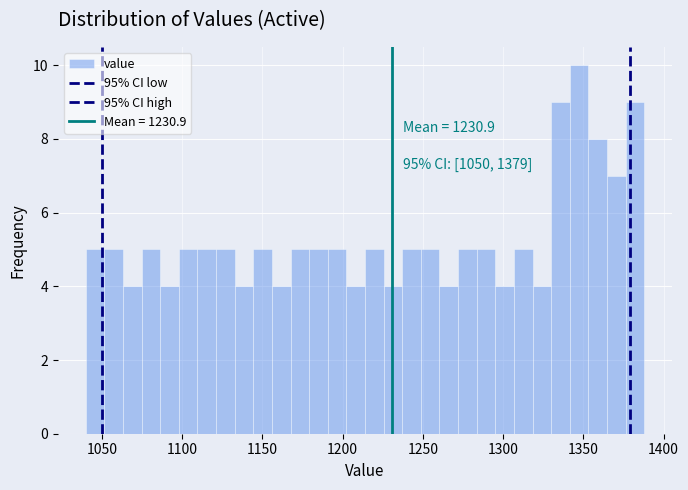

Around what value on the x-axis is the tallest bar? Give the approximate position of its centre, as read against the axis.

1345